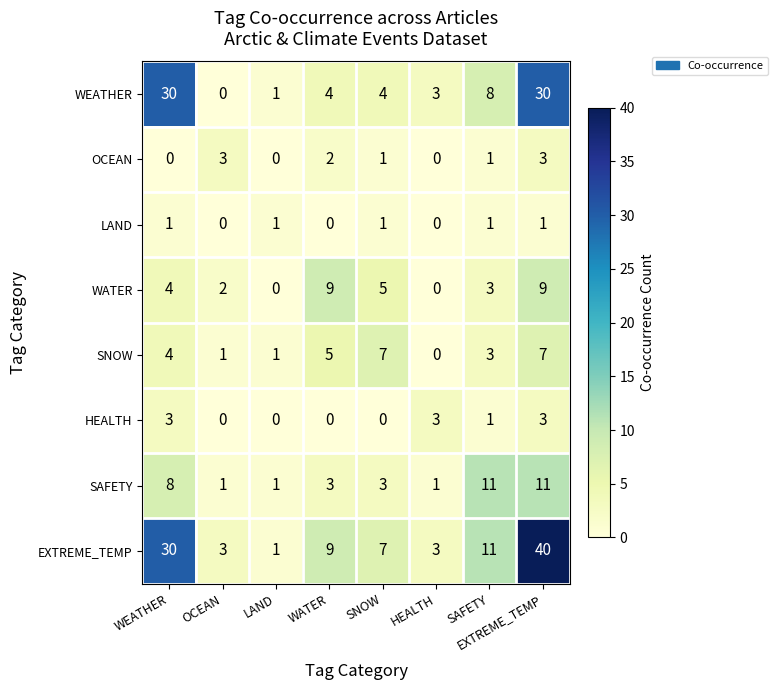

Between SAFETY and EXTREME_TEMP, which series saw the biggest shift?

EXTREME_TEMP